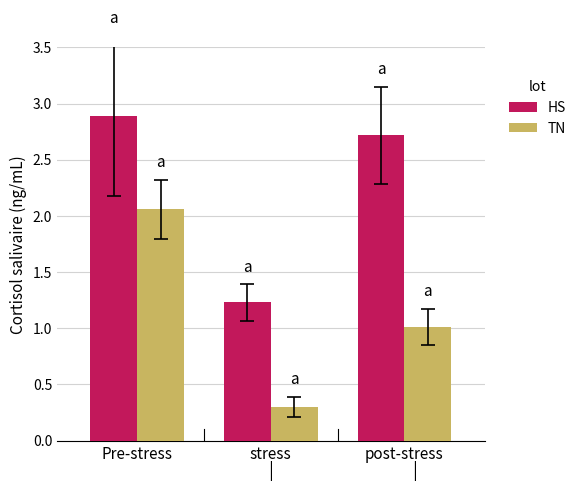

How many values in the HS series exceed 2?

2